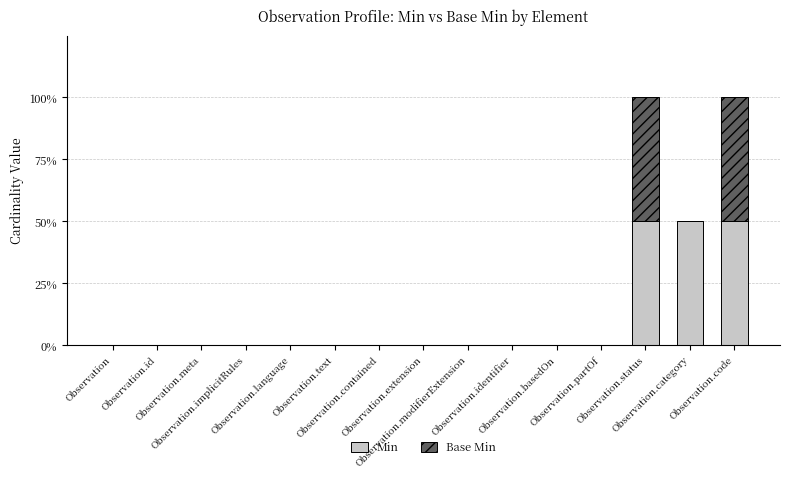

List the labels in order of Min value, smallest first.

Observation, Observation.id, Observation.meta, Observation.implicitRules, Observation.language, Observation.text, Observation.contained, Observation.extension, Observation.modifierExtension, Observation.identifier, Observation.basedOn, Observation.partOf, Observation.status, Observation.category, Observation.code